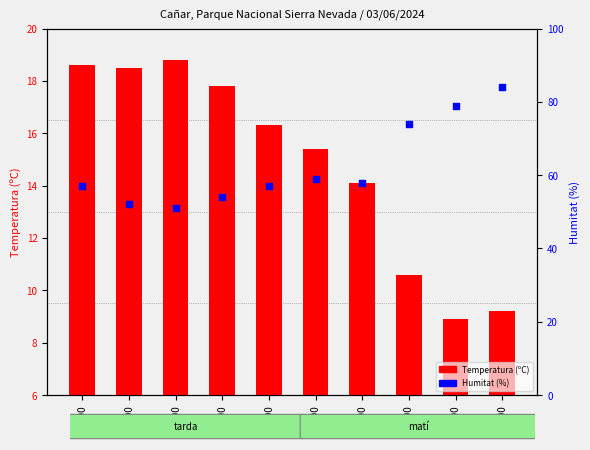

What is the total value across all series at 07:00?

81.9